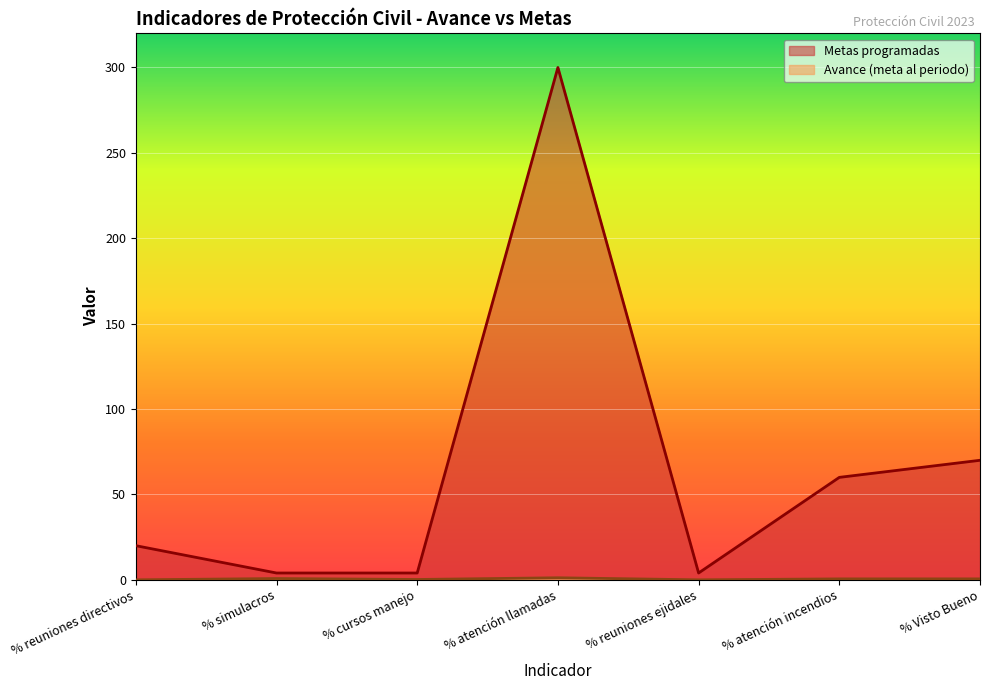

What is the label of the 1st point from the left?

% reuniones directivos